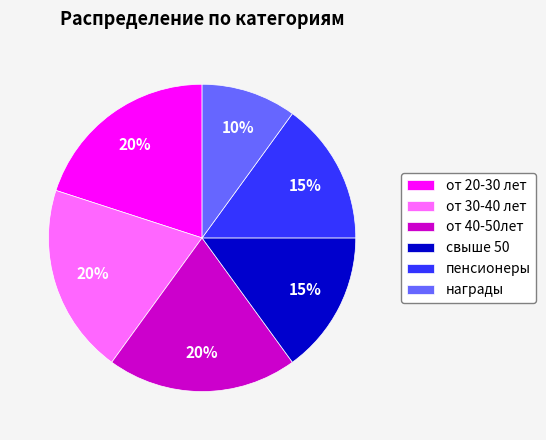

To the nearest percent, what portion does от 20-30 лет represent?

20%